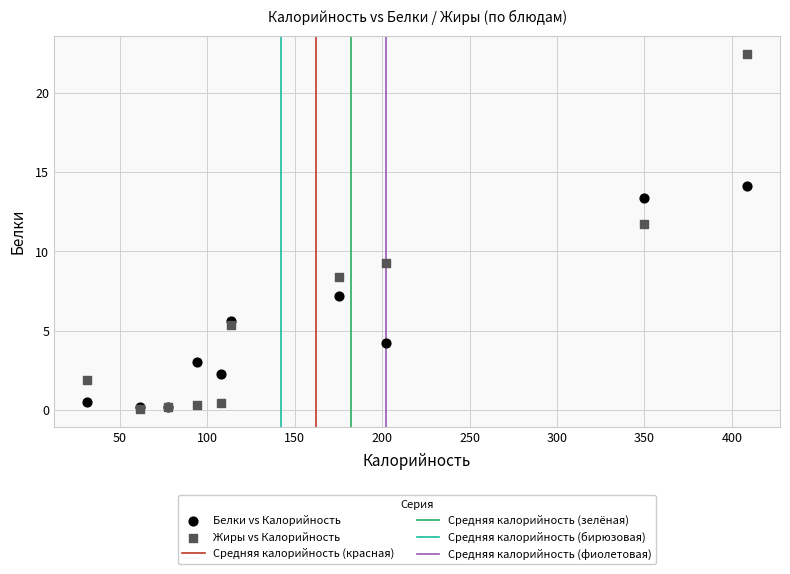

Across all series, what Y value is closest to 11?

11.7